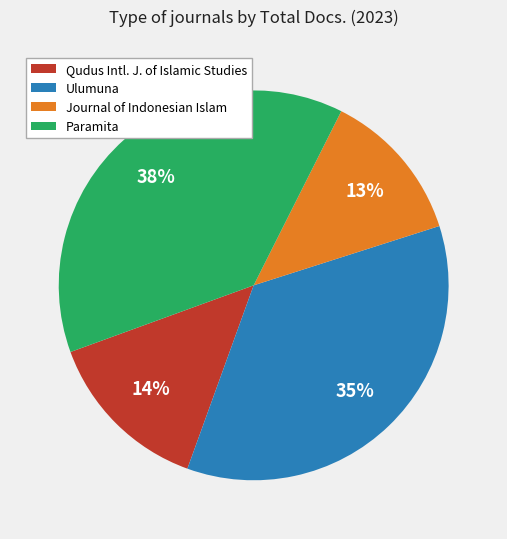

Combined, do Ulumuna and Journal of Indonesian Islam account for over 50%?

No